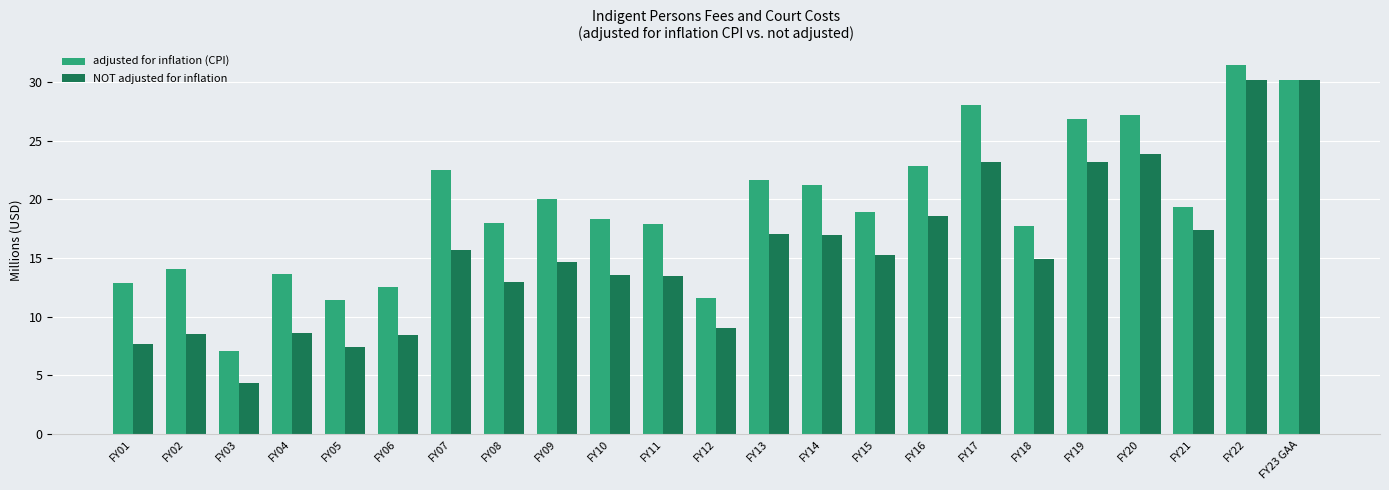

Which label corresponds to the largest value in the chart?

FY22